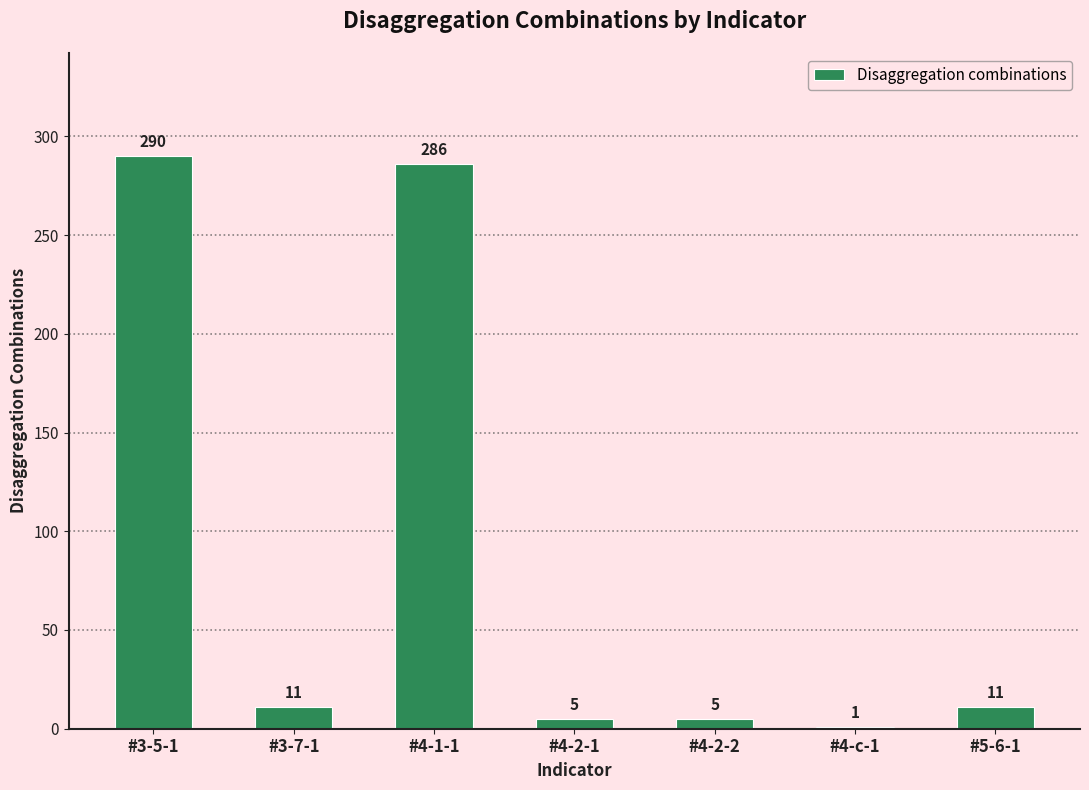

Which label corresponds to the largest value in the chart?

#3-5-1